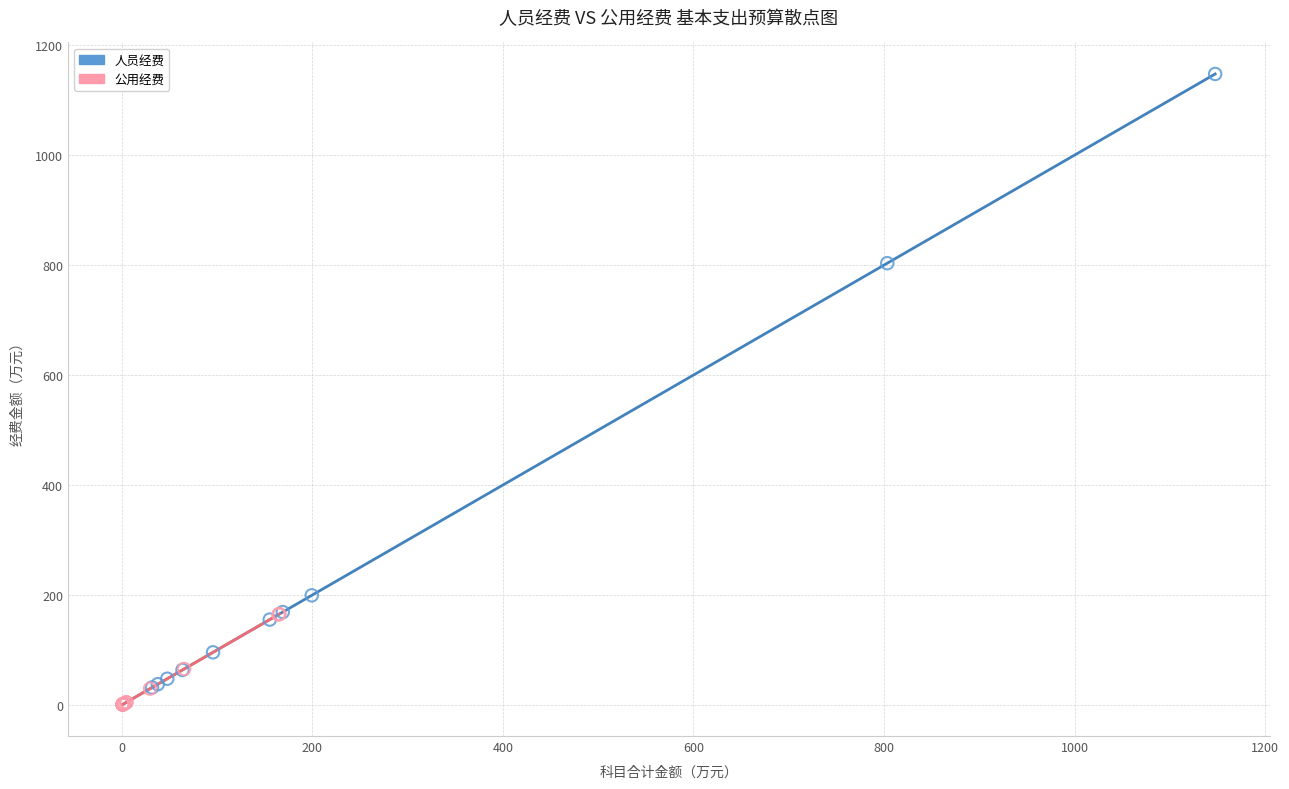

Which series has the largest Y range (max minus min)?

人员经费